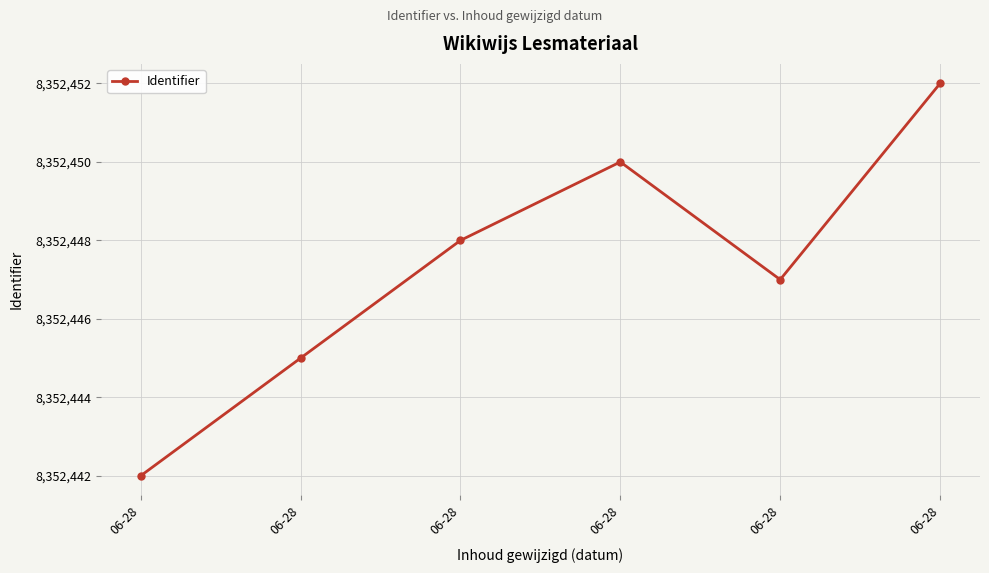

Approximately how many times larger is the value at 06-28 compared to 06-28?

1.0